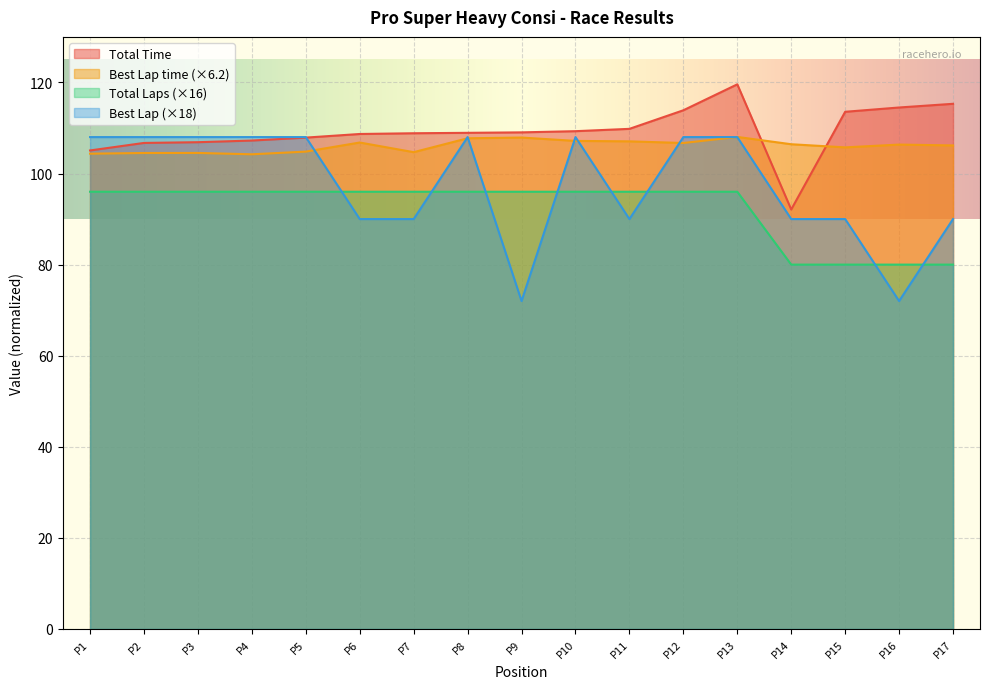

Between P14 and P15, which series saw the biggest shift?

Total Time